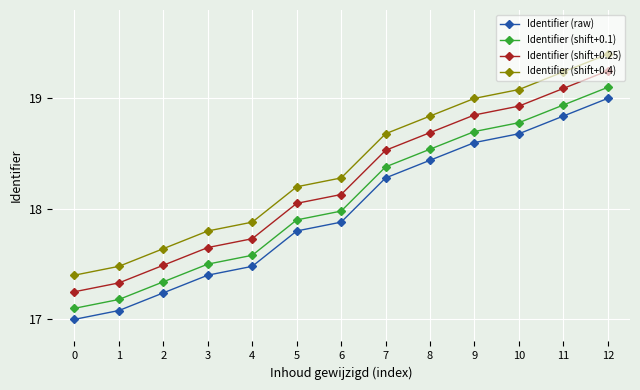

True or false: Identifier (raw) has more than 1 interior local peaks.

False